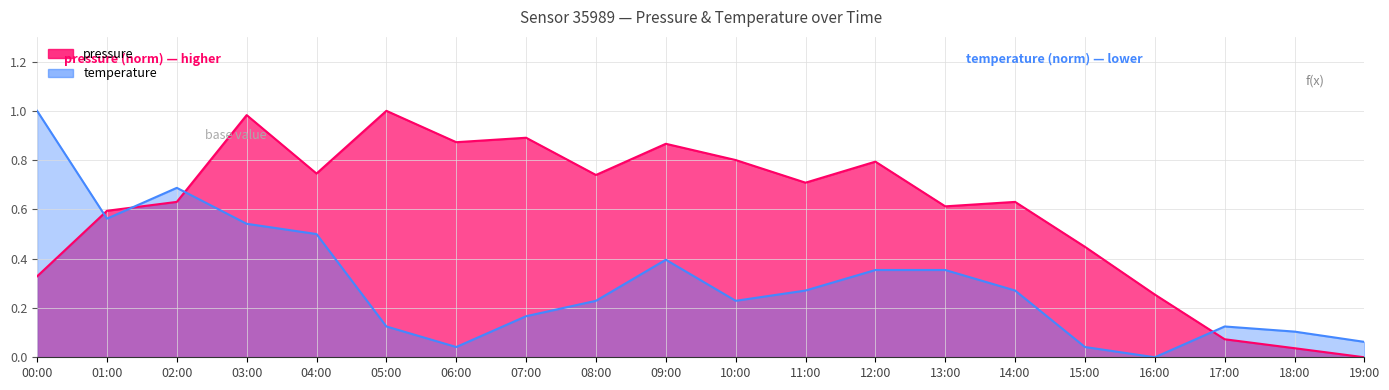

True or false: pressure has a value of 0.9 at 06:00.

True